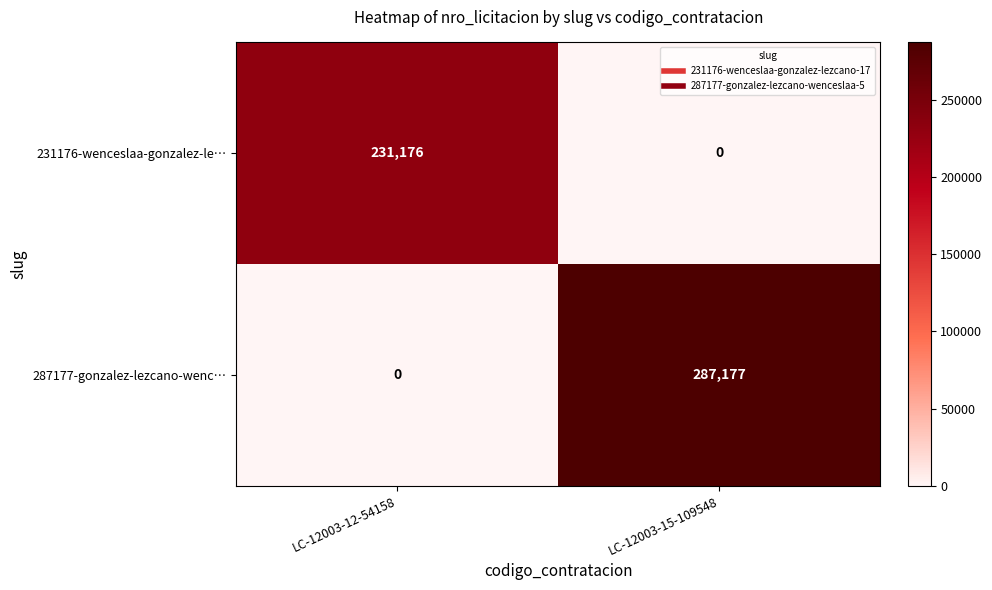

How many distinct data groups are displayed?

2